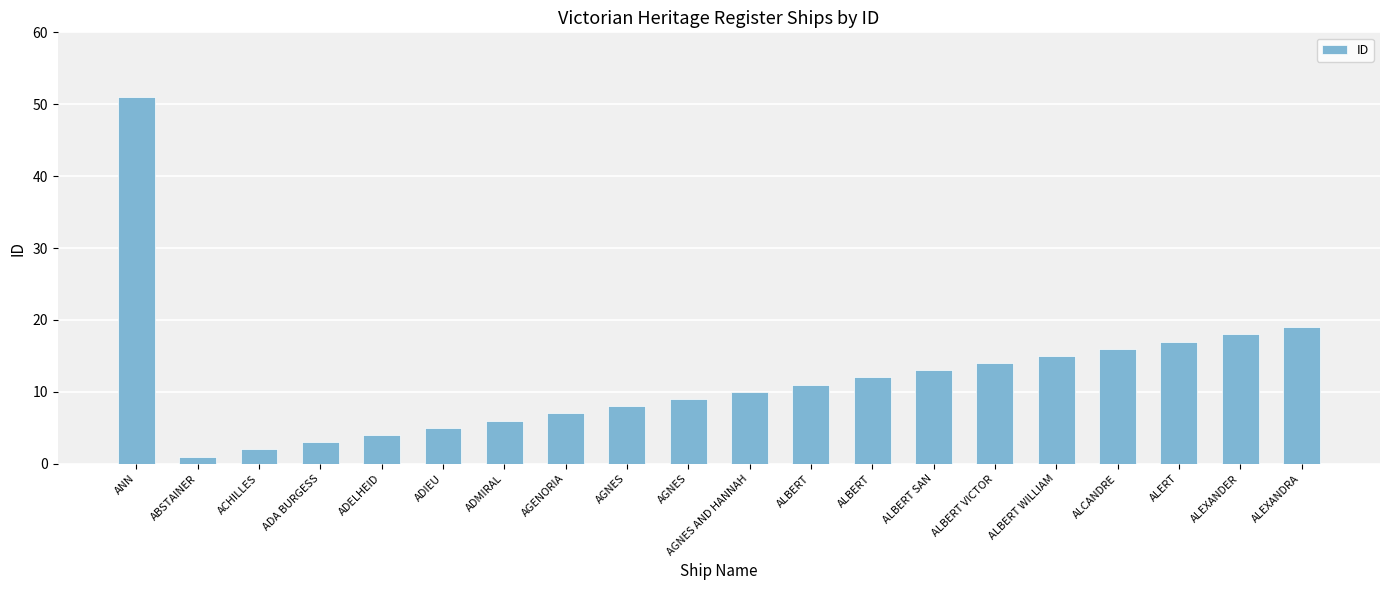

Reading left to right, transcribe all the data shown in this chart.

ANN=51	ABSTAINER=1	ACHILLES=2	ADA BURGESS=3	ADELHEID=4	ADIEU=5	ADMIRAL=6	AGENORIA=7	AGNES=8	AGNES=9	AGNES AND HANNAH=10	ALBERT=11	ALBERT=12	ALBERT SAN=13	ALBERT VICTOR=14	ALBERT WILLIAM=15	ALCANDRE=16	ALERT=17	ALEXANDER=18	ALEXANDRA=19